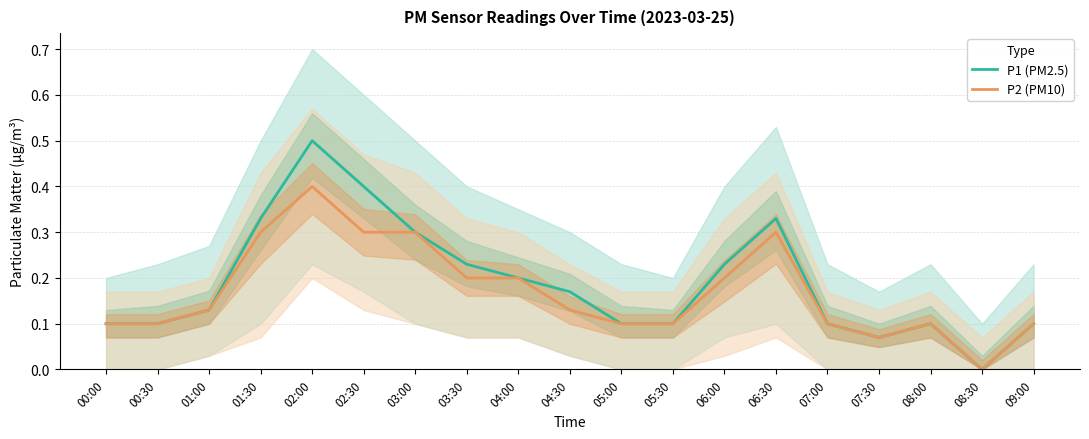

At which category does P1 (PM2.5) reach its first local valley?

07:30